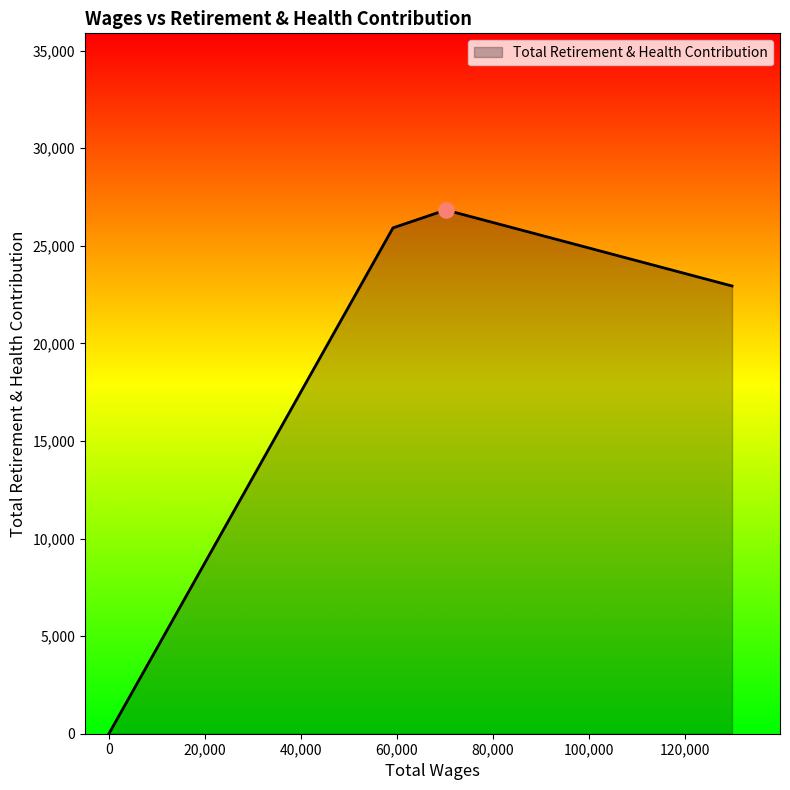

Between 0.0 and 129903.0, which is larger?

129903.0